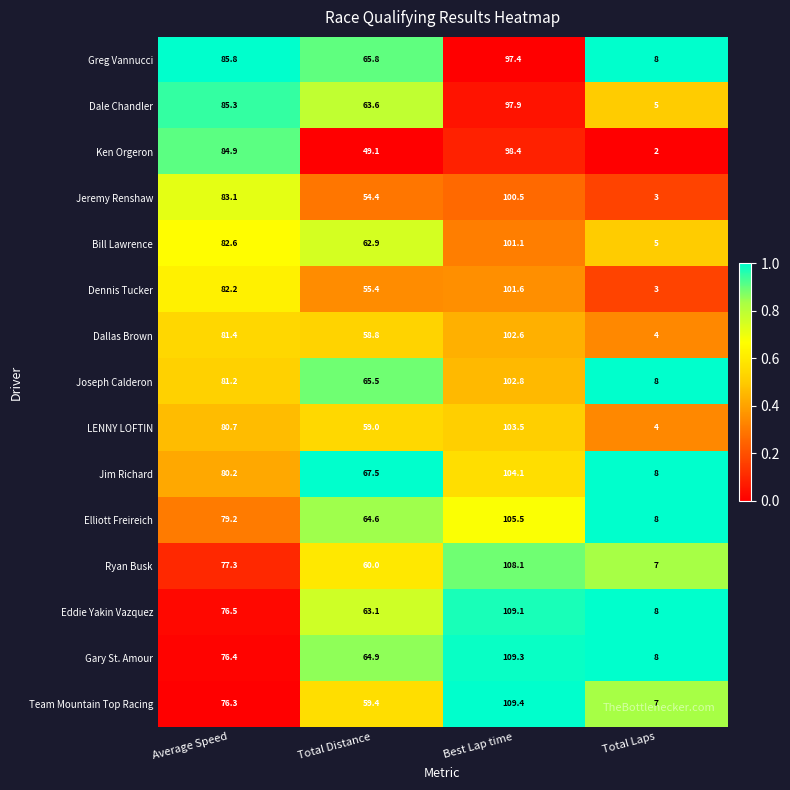

Rank the series at Total Distance from lowest to highest value.

Ken Orgeron, Jeremy Renshaw, Dennis Tucker, Dallas Brown, LENNY LOFTIN, Team Mountain Top Racing, Ryan Busk, Bill Lawrence, Eddie Yakin Vazquez, Dale Chandler, Elliott Freireich, Gary St. Amour, Joseph Calderon, Greg Vannucci, Jim Richard